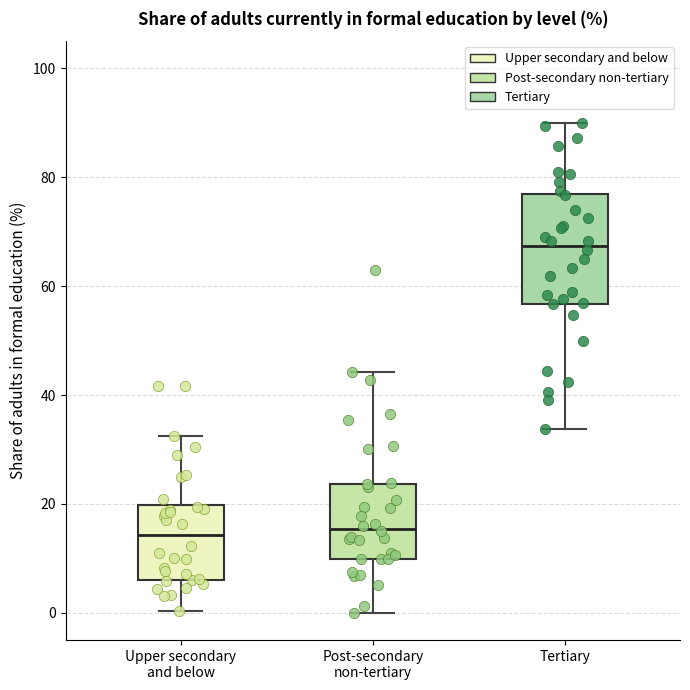

Reading left to right, transcribe this box plot: for each box, give where its median line is, the range the box spans, and where its two whiskers end, as read against the y-axis. The values are not printed on the chart, so give them approximately, as read against the axis.

Upper secondary and below: median 14, box 6 to 20, whiskers 0 to 32
Post-secondary non-tertiary: median 16, box 10 to 24, whiskers 0 to 44
Tertiary: median 68, box 56 to 76, whiskers 34 to 90